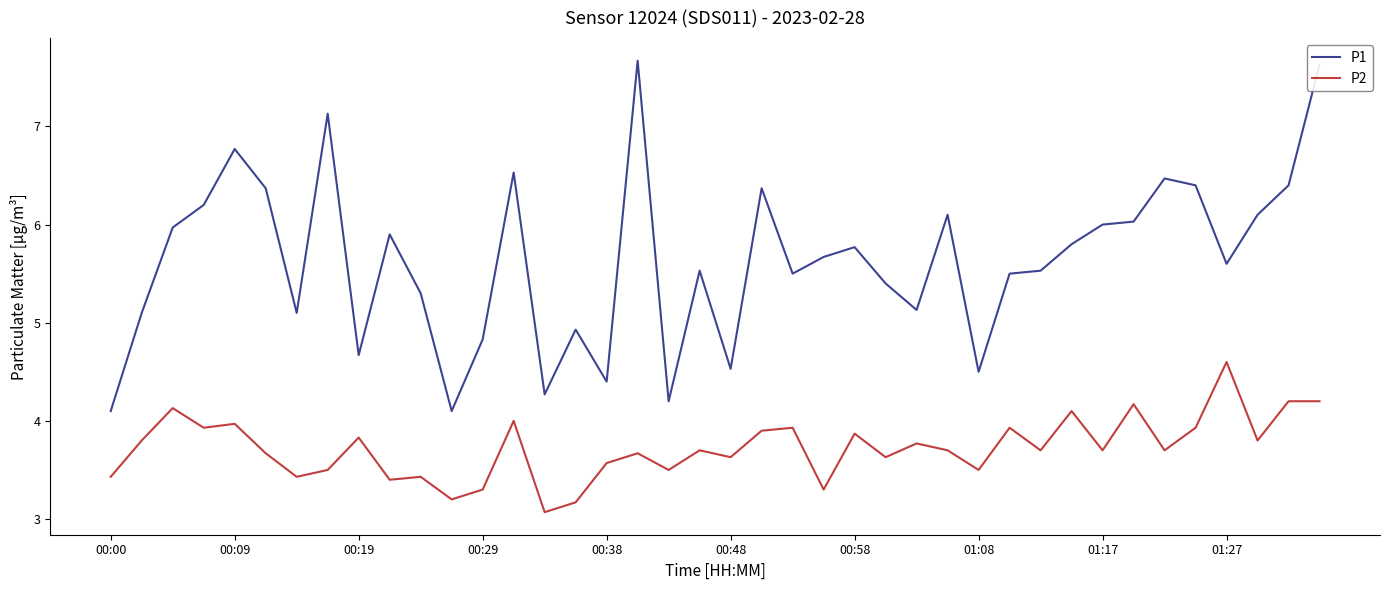

Reading left to right, transcribe all the data shown in this chart.

P1: 4.1	5.1	6.0	6.2	6.8	6.4	5.1	7.1	4.7	5.9	5.3	4.1	4.8	6.5	4.3	4.9	4.4	7.7	4.2	5.5	4.5	6.4	5.5	5.7	5.8	5.4	5.1	6.1	4.5	5.5	5.5	5.8	6.0	6.0	6.5	6.4	5.6	6.1	6.4	7.6
P2: 3.4	3.8	4.1	3.9	4.0	3.7	3.4	3.5	3.8	3.4	3.4	3.2	3.3	4.0	3.1	3.2	3.6	3.7	3.5	3.7	3.6	3.9	3.9	3.3	3.9	3.6	3.8	3.7	3.5	3.9	3.7	4.1	3.7	4.2	3.7	3.9	4.6	3.8	4.2	4.2